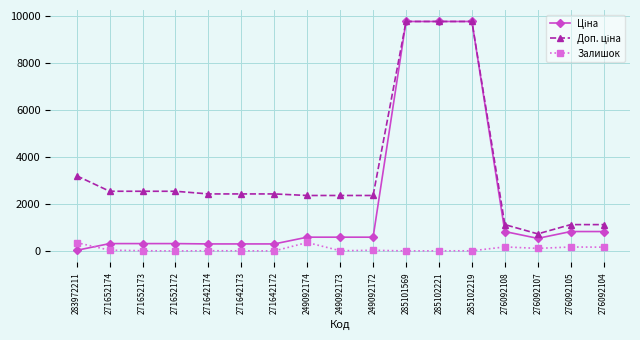

What is the maximum value for Залишок?

365.0